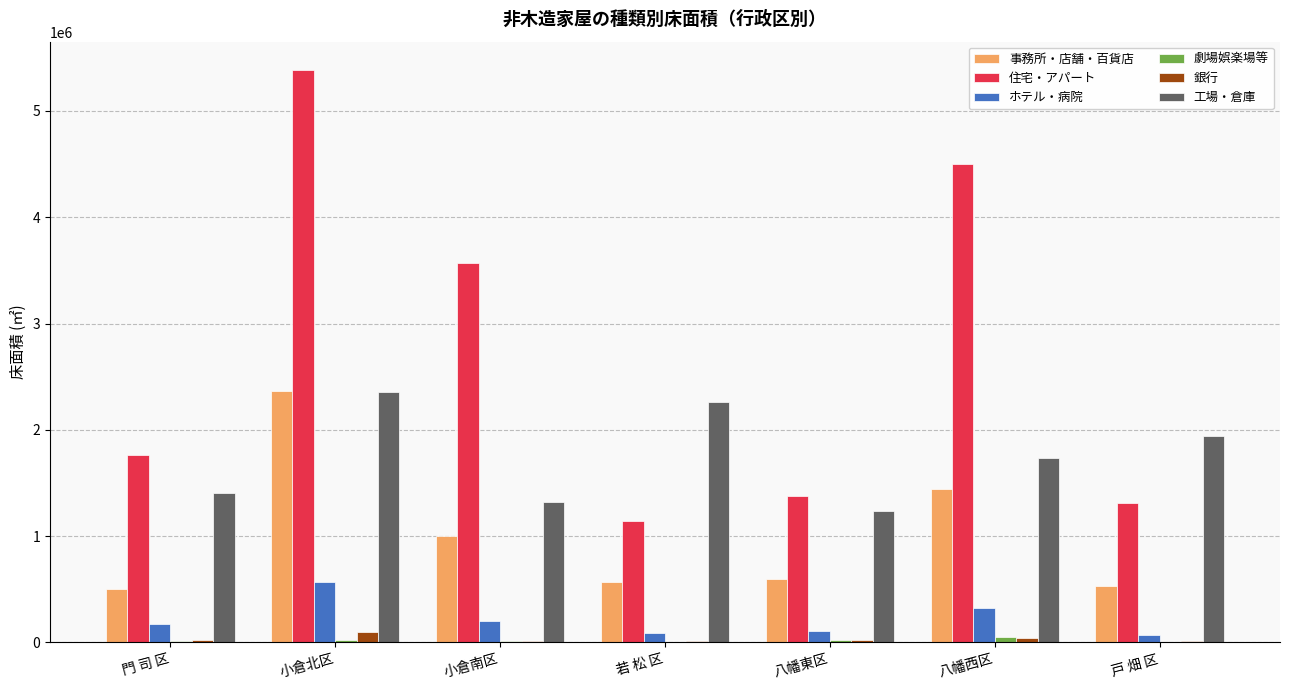

Which series changed the most between 門 司 区 and 八幡西区?

住宅・アパート